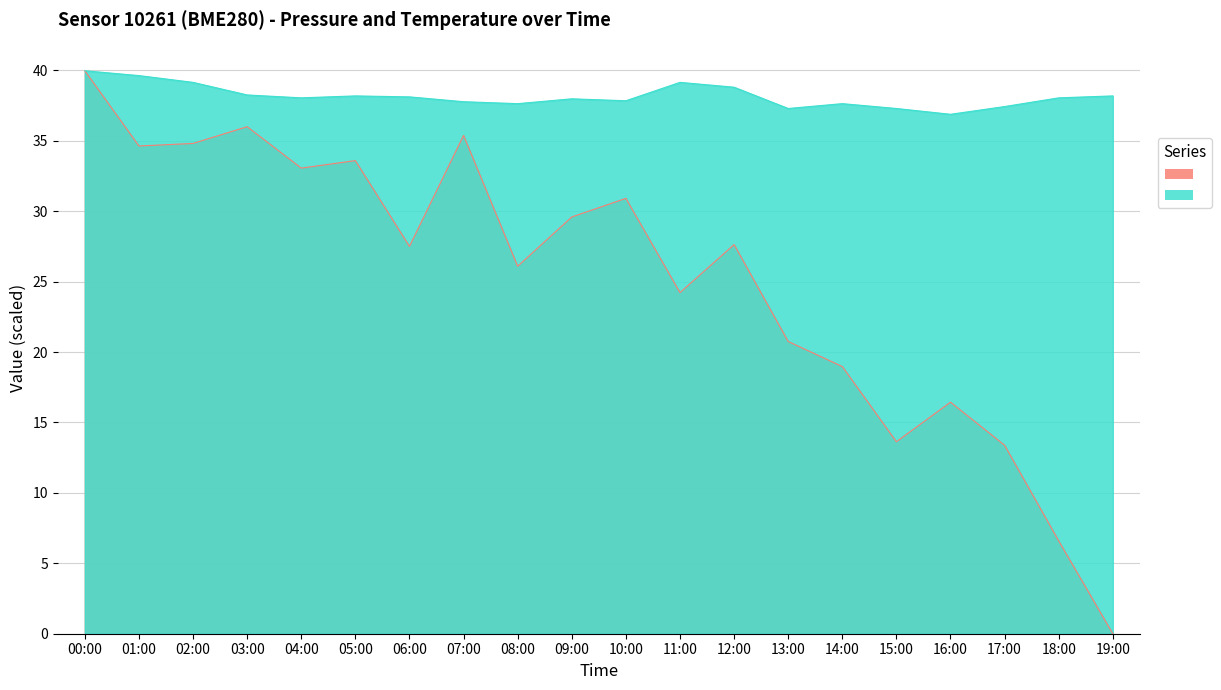

What is the approximate value of pressure at 13:00?

20.8